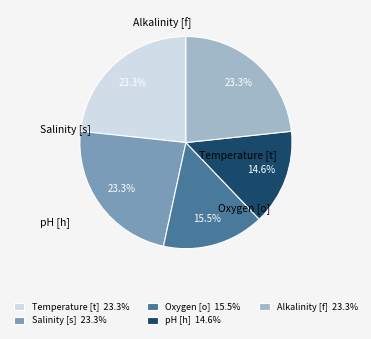

To the nearest percent, what is the difference between the largest and smallest slice percentages?

9%